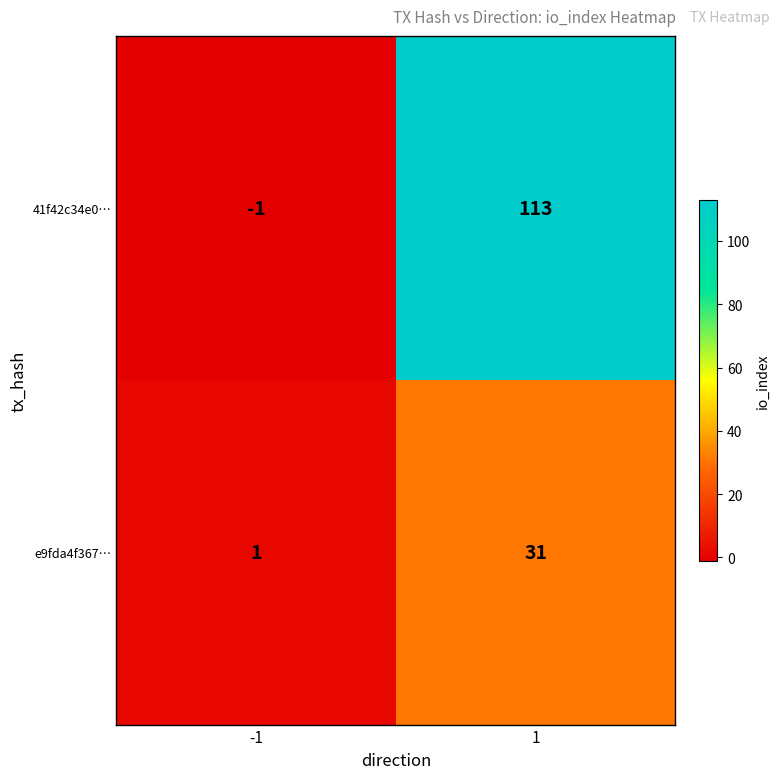

Rank the categories by 41f42c34e0… value from lowest to highest.

-1, 1